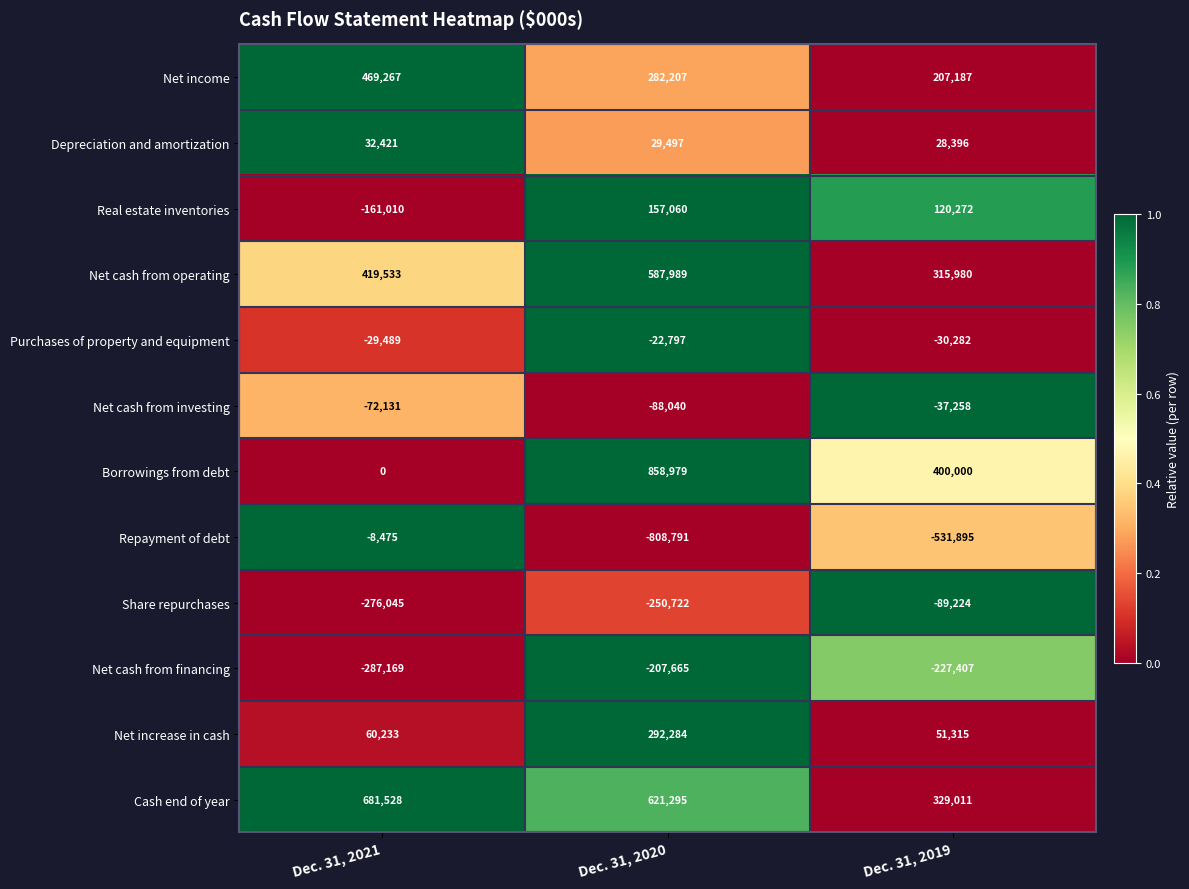

What is the greatest value displayed?

858979